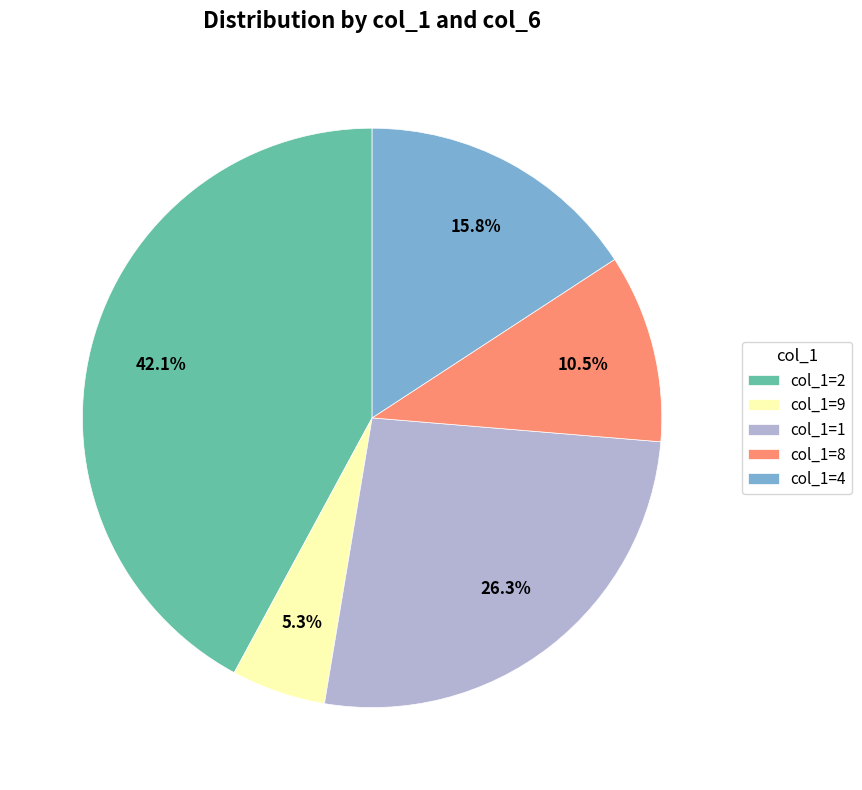

Combined, do col_1=8 and col_1=1 account for over 50%?

No